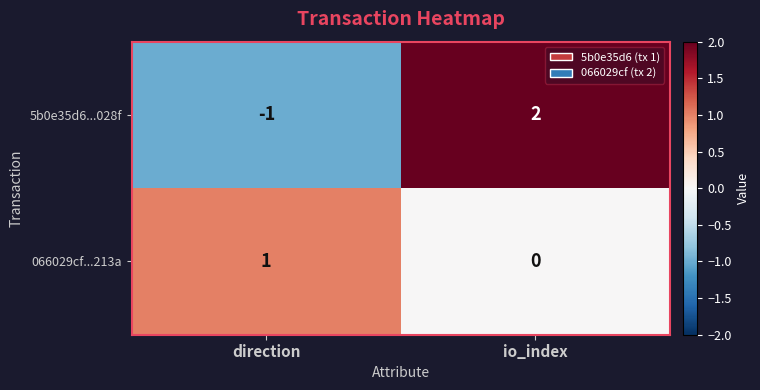

Reading right to left, extract all data points from this chart.

5b0e35d6...028f: io_index=2	direction=-1
066029cf...213a: io_index=0	direction=1